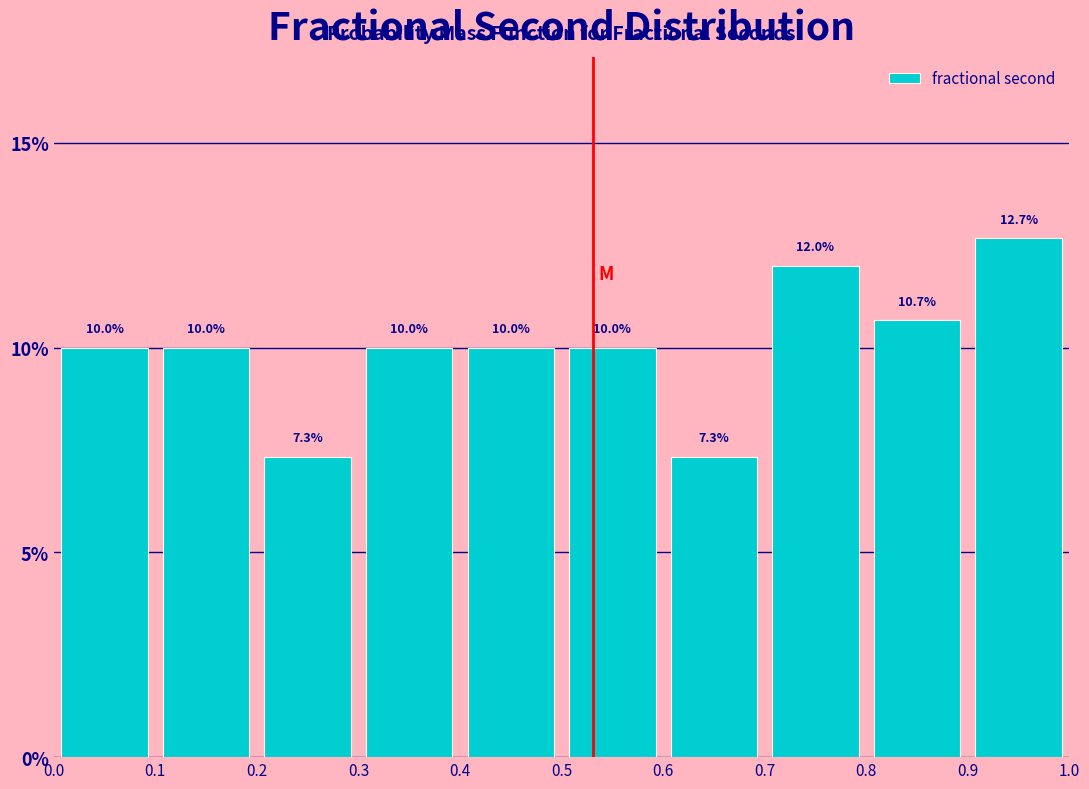

Reading left to right, transcribe this chart: for each bar, give the range it covers on the x-axis and its height.

0.0 to 0.1: 10.0
0.1 to 0.2: 10.0
0.2 to 0.3: 7.3
0.3 to 0.4: 10.0
0.4 to 0.5: 10.0
0.5 to 0.6: 10.0
0.6 to 0.7: 7.3
0.7 to 0.8: 12.0
0.8 to 0.9: 10.7
0.9 to 1.0: 12.7